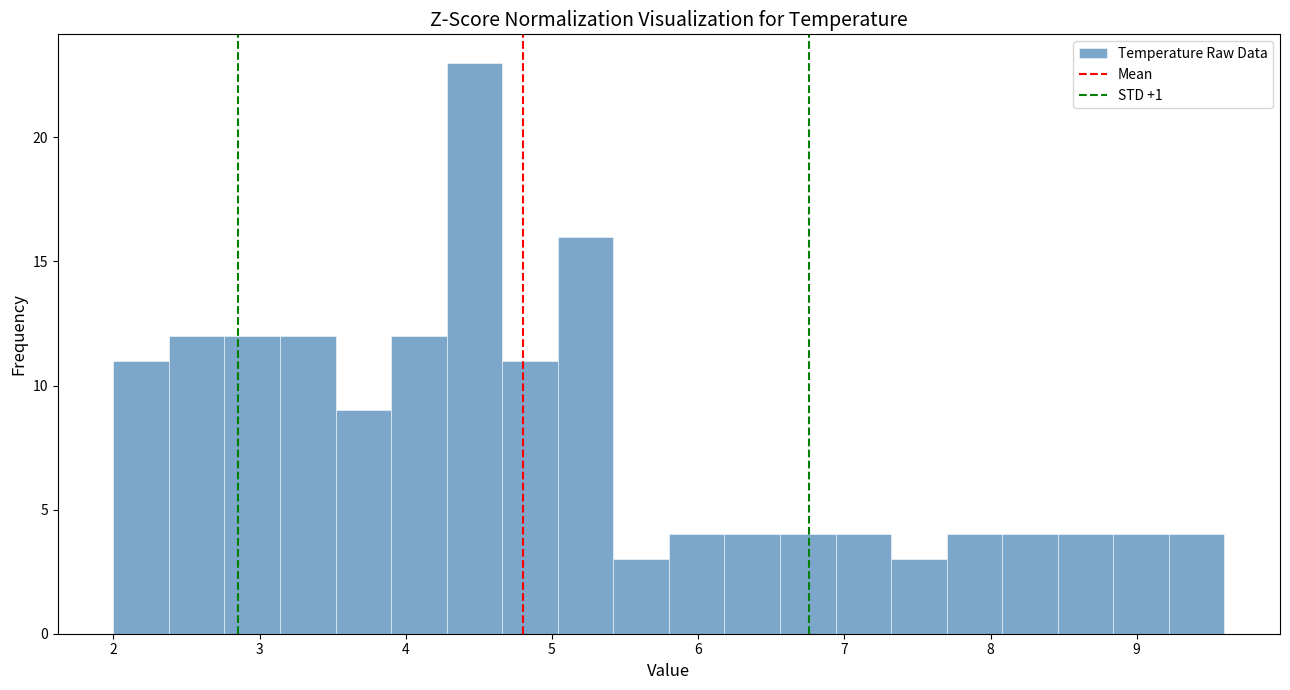

Read against the x-axis, roughly where is the centre of the tallest bar?

4.5